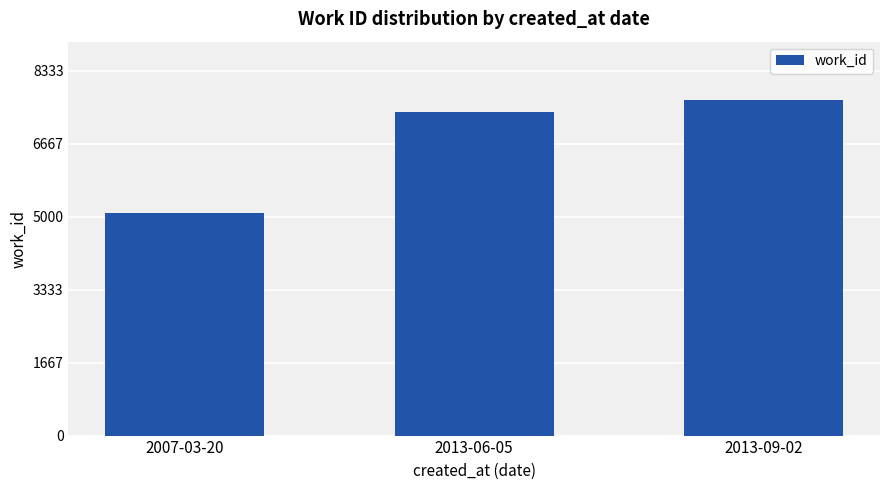

List the labels in order of value, largest first.

2013-09-02, 2013-06-05, 2007-03-20